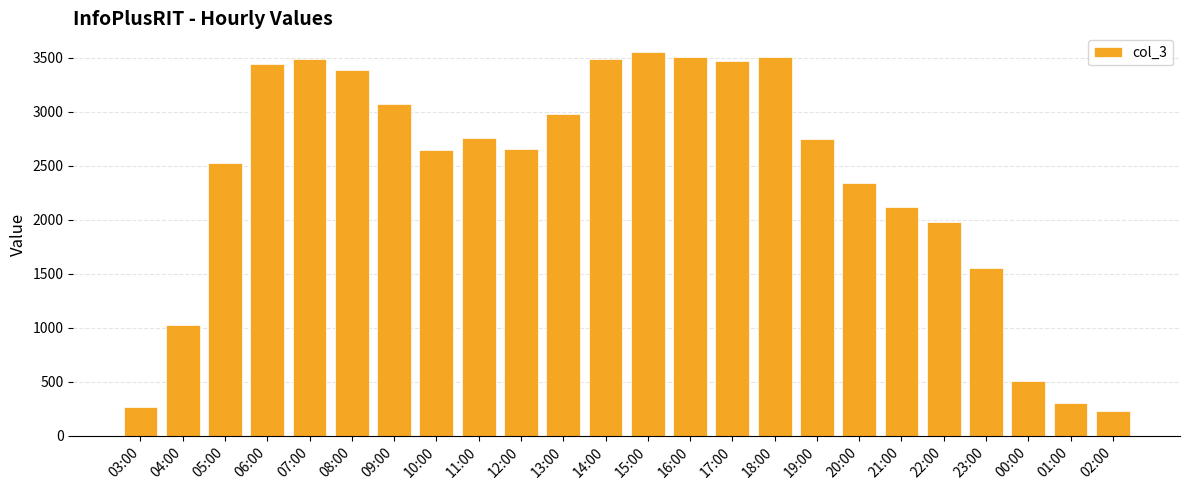

Where is the data nearest to the value 1891?

22:00